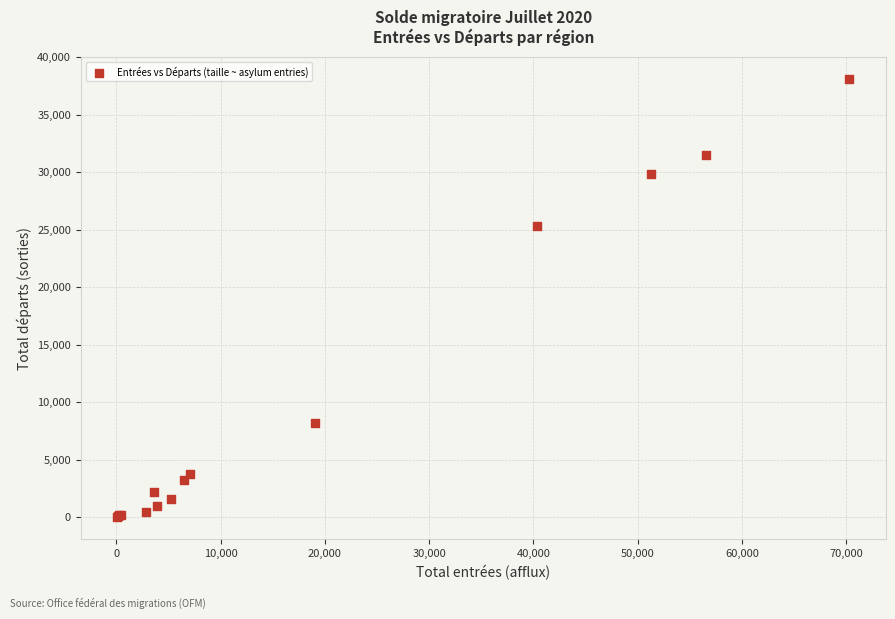

What Y value in the scatter plot is closest to 19054?

25346